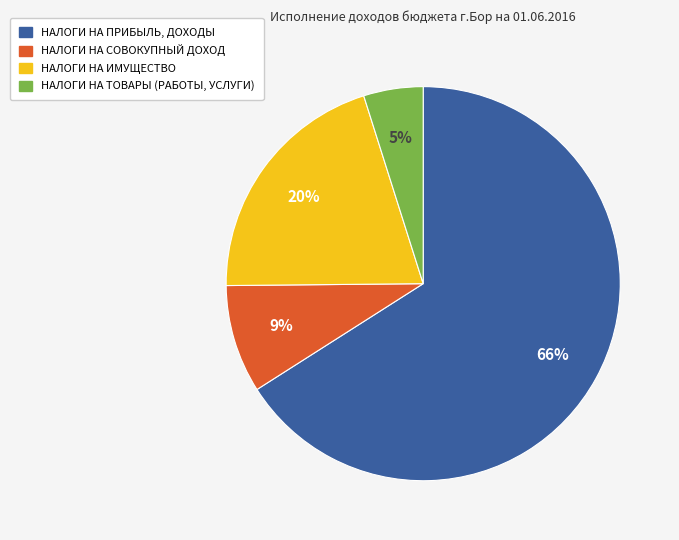

Do НАЛОГИ НА ПРИБЫЛЬ, ДОХОДЫ and НАЛОГИ НА ТОВАРЫ (РАБОТЫ, УСЛУГИ) together represent more than half of the pie?

Yes